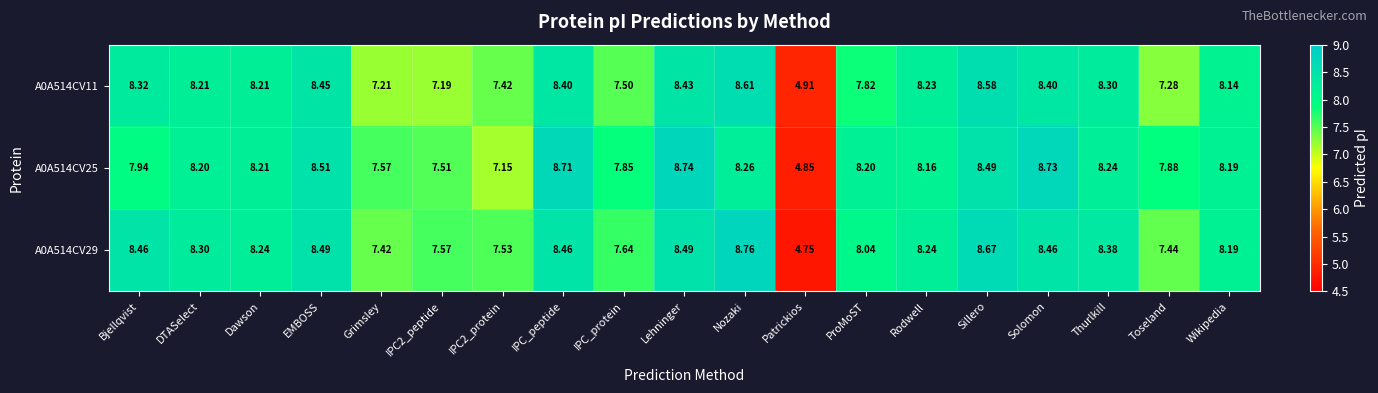

At which category is the sum across all series the highest?

Sillero